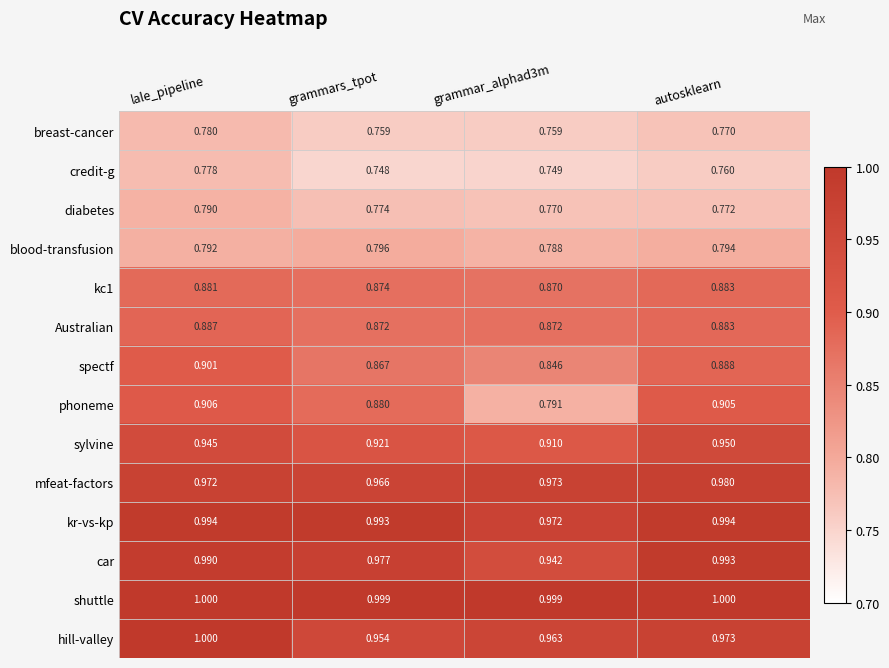

Which series has the widest spread of values?

phoneme